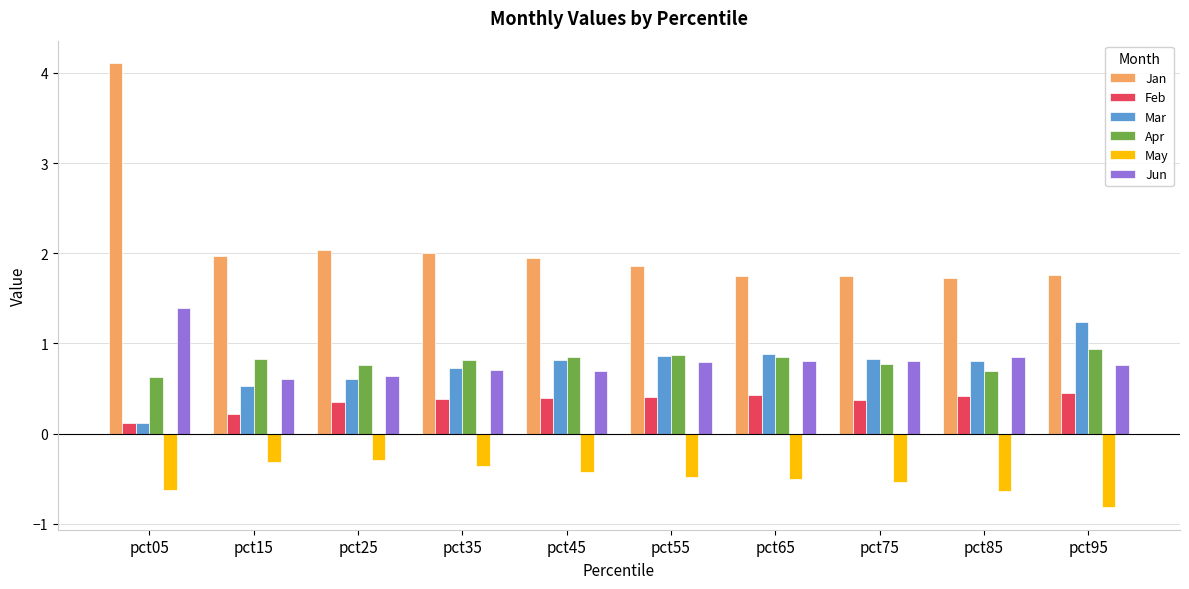

True or false: Feb has a value of 0.6 at pct45.

False